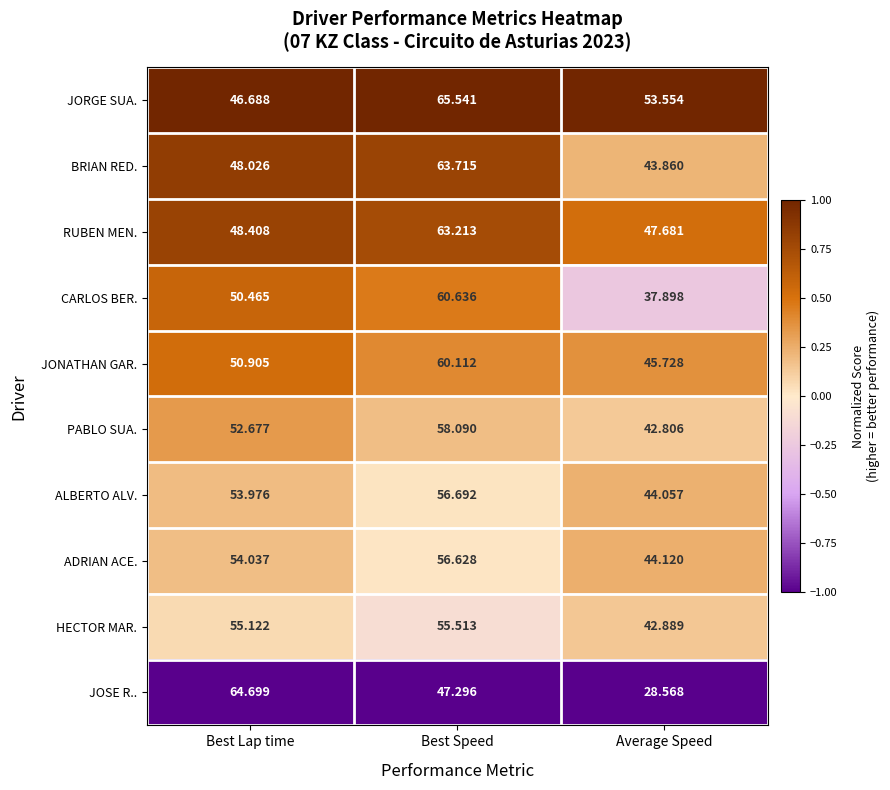

Rank the series by their maximum value, from highest to lowest.

JORGE SUA., JOSE R.., BRIAN RED., RUBEN MEN., CARLOS BER., JONATHAN GAR., PABLO SUA., ALBERTO ALV., ADRIAN ACE., HECTOR MAR.